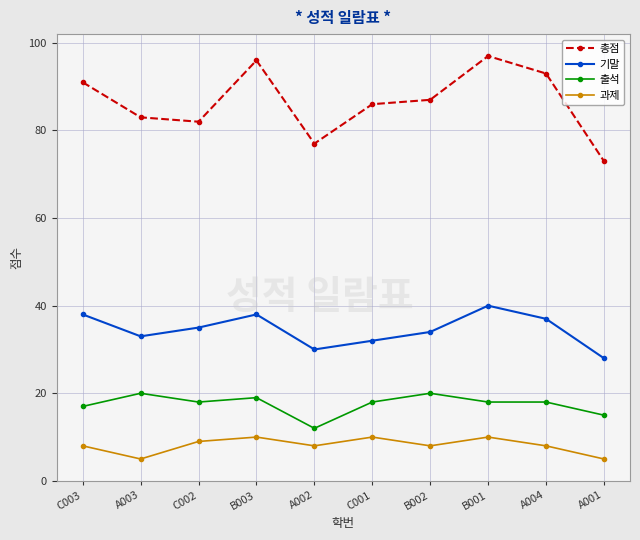

What is the difference between the 출석 values at C003 and B002?

3